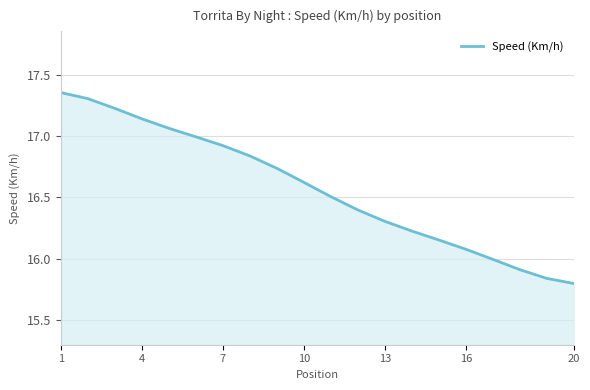

What is the difference between the maximum and minimum values?

1.6